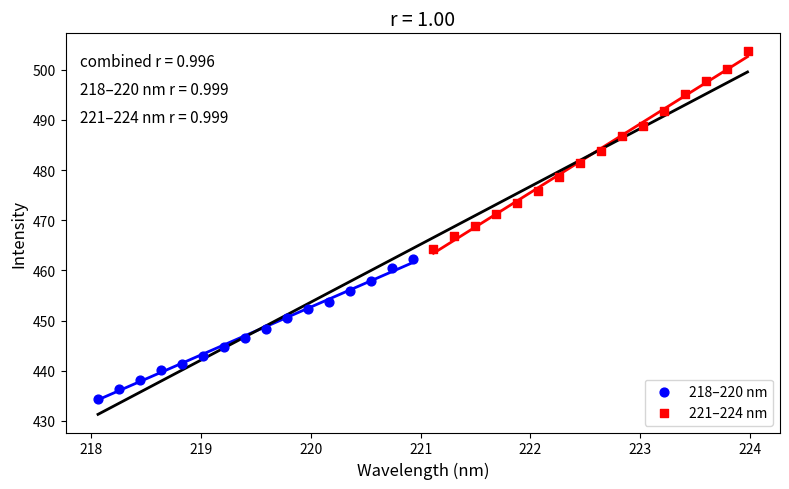

Which series reaches the maximum Y coordinate?

221–224 nm